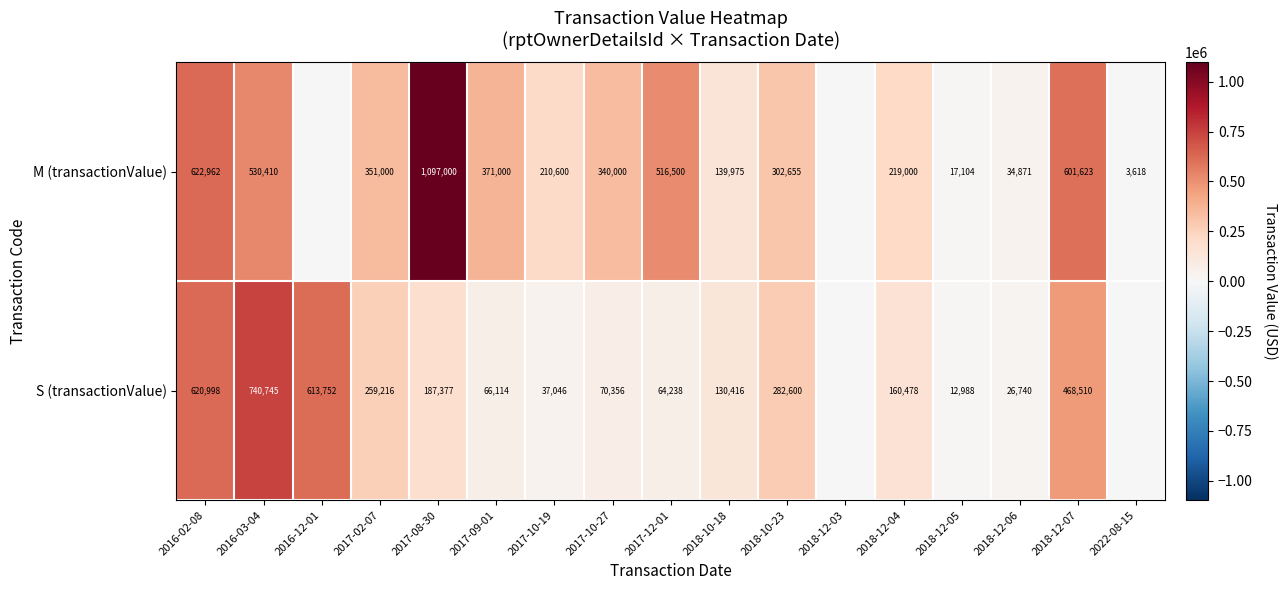

What is the difference between the S (transactionValue) values at 2018-10-23 and 2018-10-18?

152184